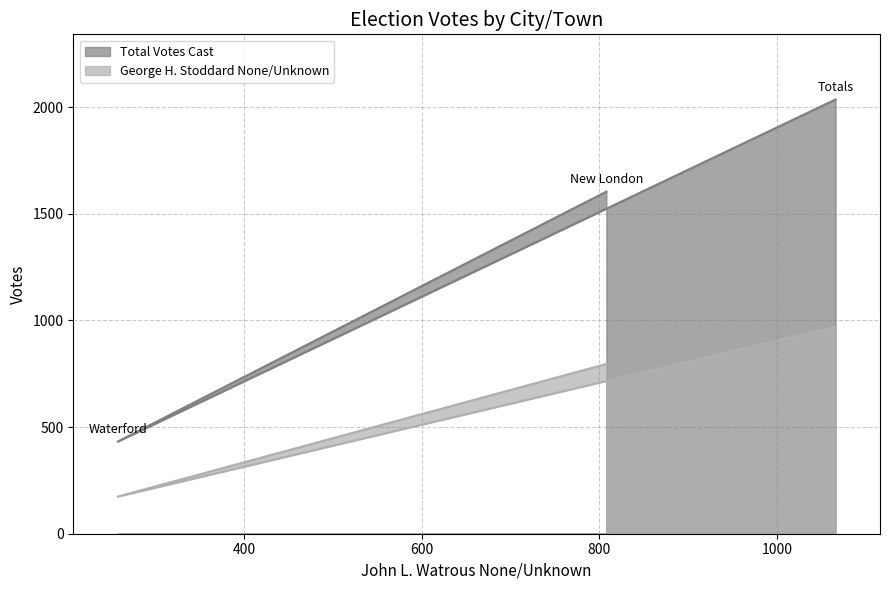

Does the chart display data point markers on the line(s)?

No